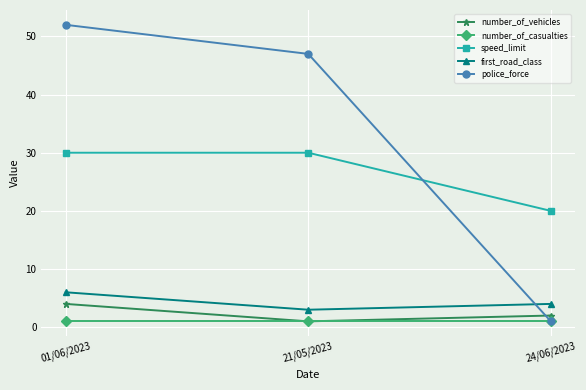

Reading left to right, what are all the values shown in this chart?

number_of_vehicles: 4	1	2
number_of_casualties: 1	1	1
speed_limit: 30	30	20
first_road_class: 6	3	4
police_force: 52	47	1